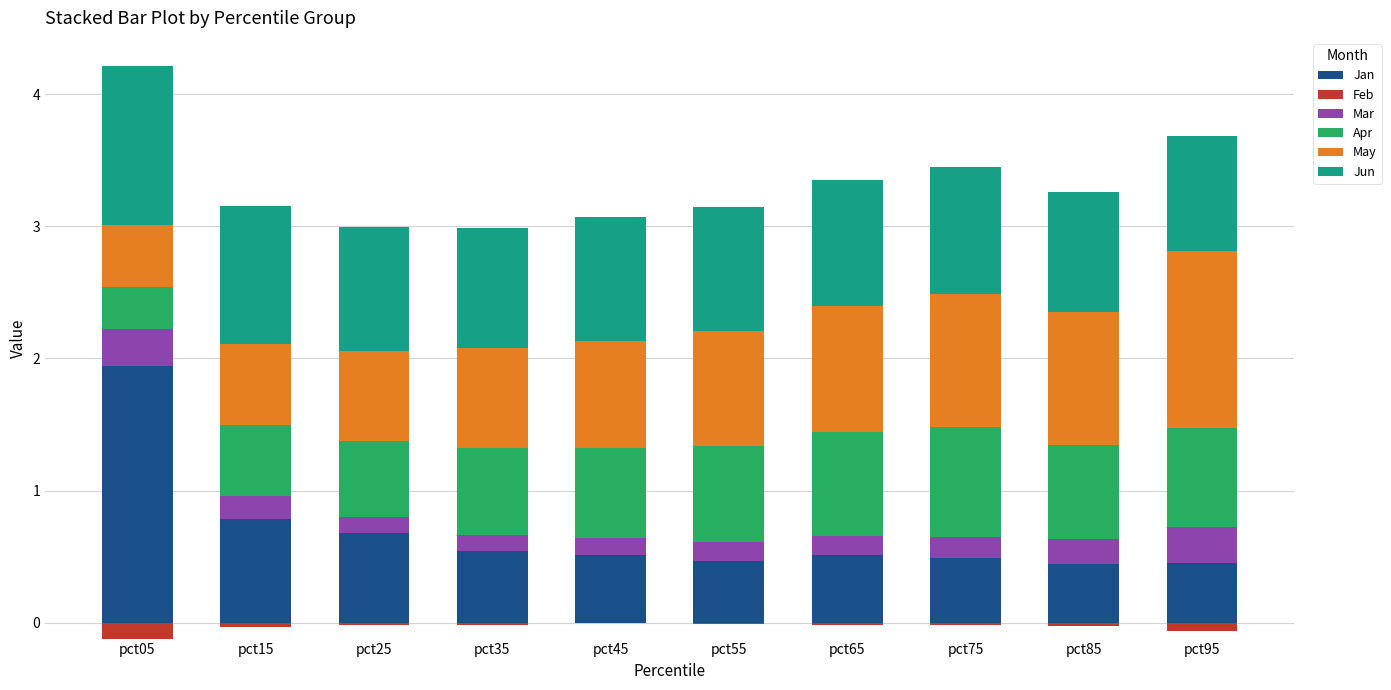

Which category has the highest value in the Jan series?

pct05